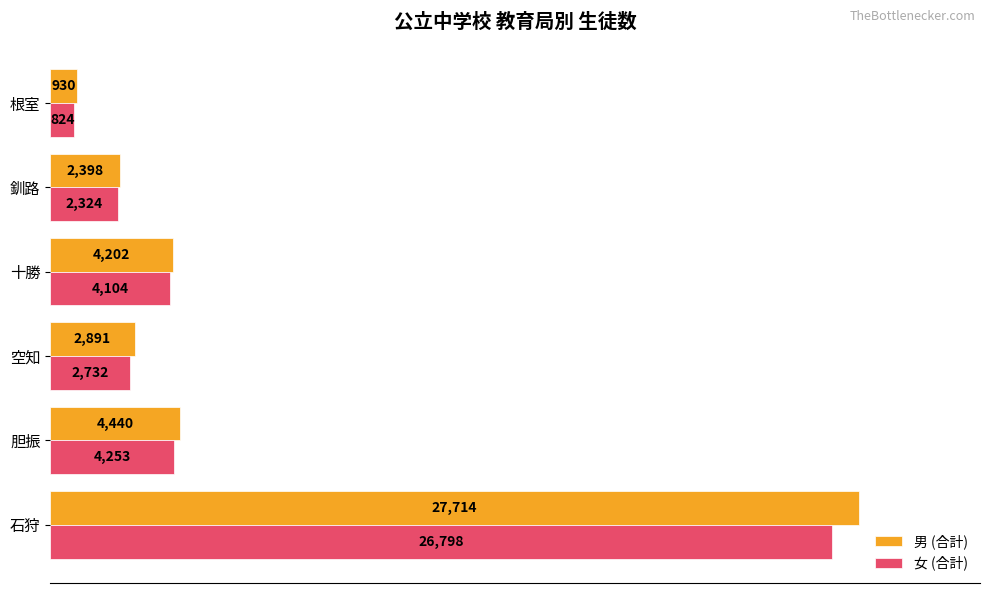

List the labels in order of 男 (合計) value, largest first.

石狩, 胆振, 十勝, 空知, 釧路, 根室